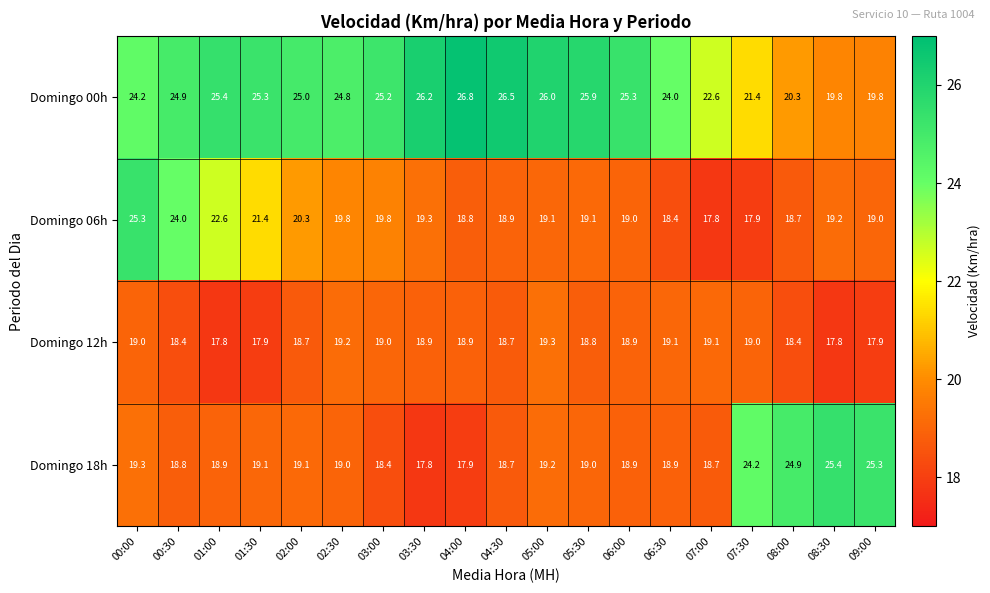

The value of Domingo 06h at 08:00 is 25.6. True or false?

False